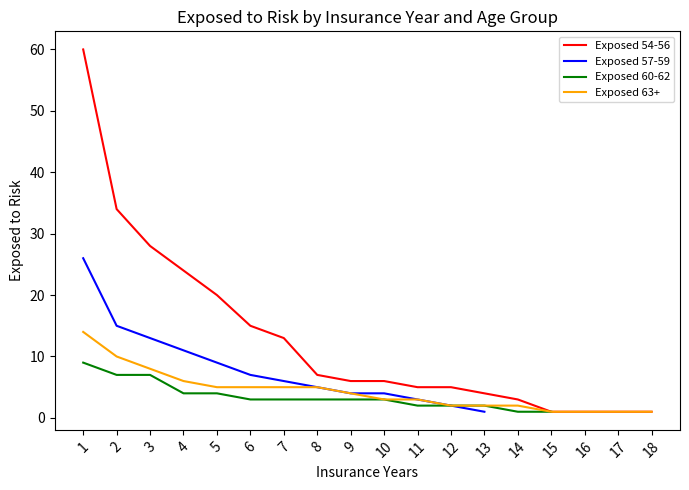

How many data points does each series have?

18